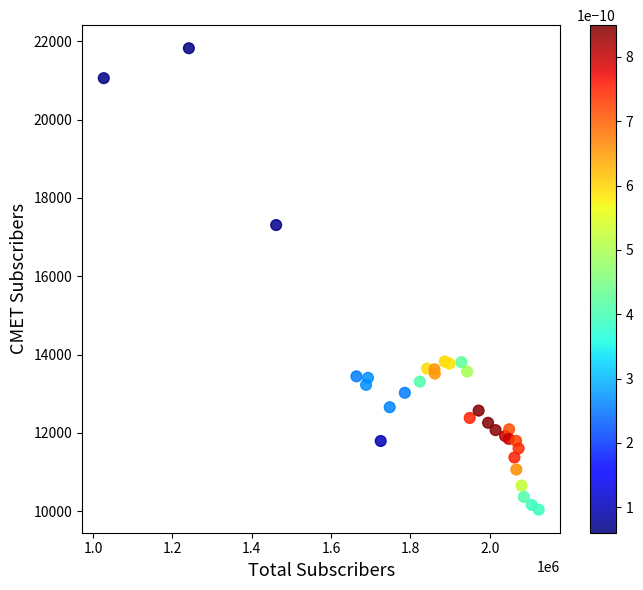

What Y value in the scatter plot is closest to 15931?

17308